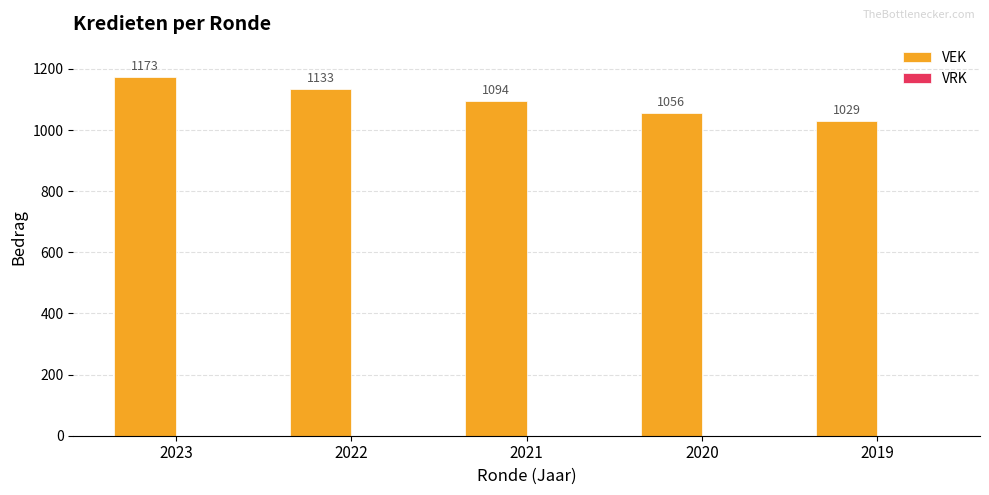

Does the chart contain any negative values?

No